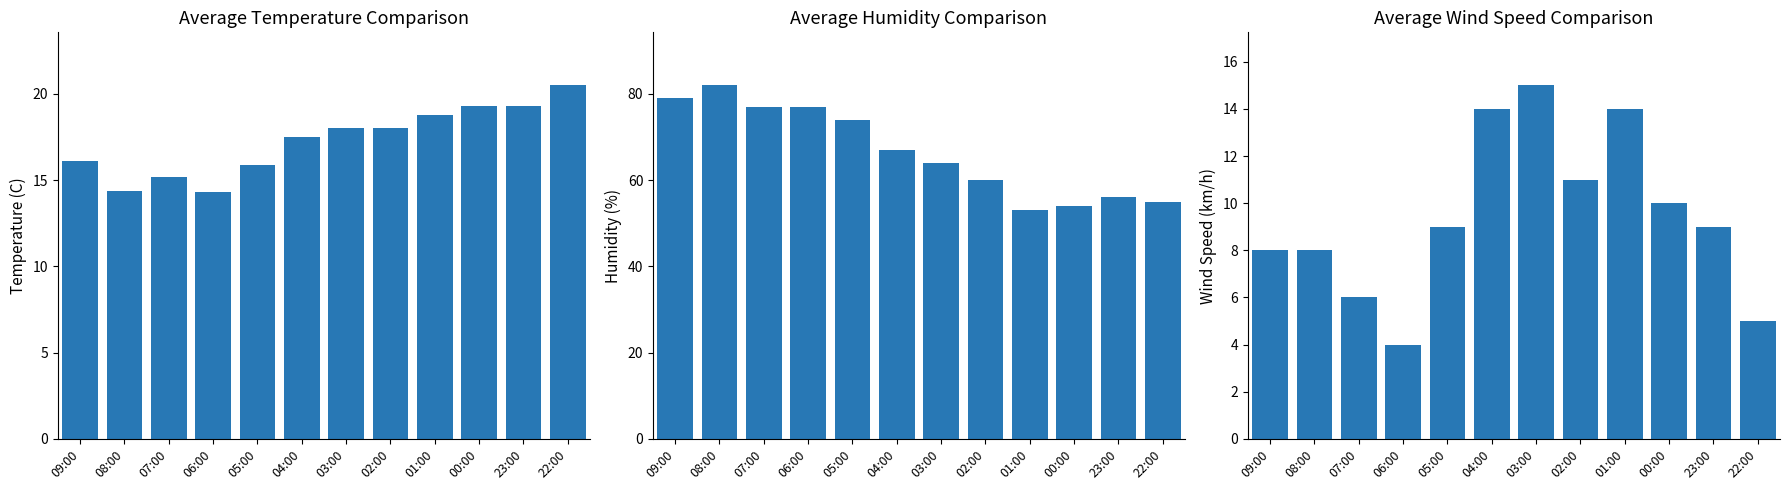

What is the value of the Wind Speed (km/h) bar at the 8th from the left?

11.0